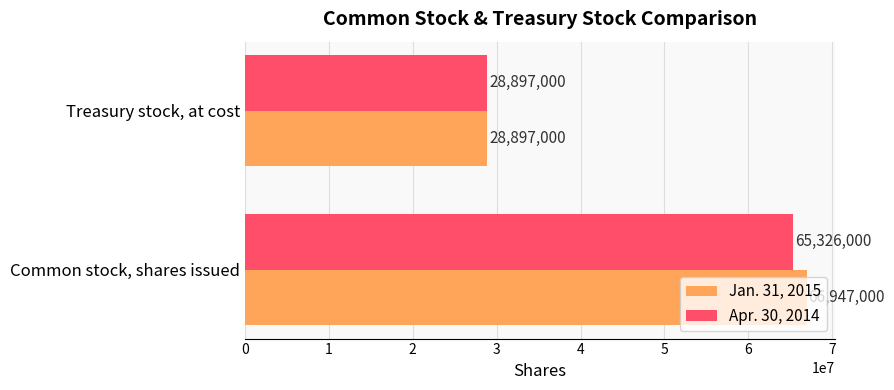

Which series has the largest total across all categories?

Jan. 31, 2015